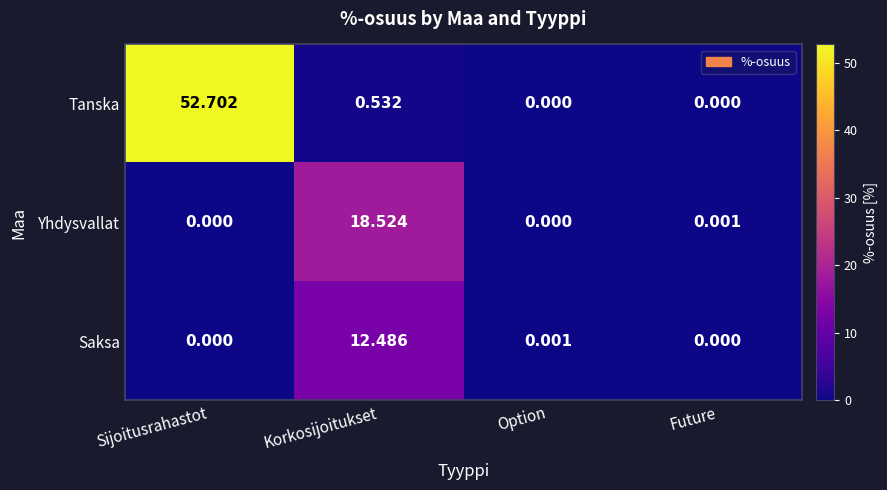

Where is Yhdysvallat nearest to the value 9?

Future